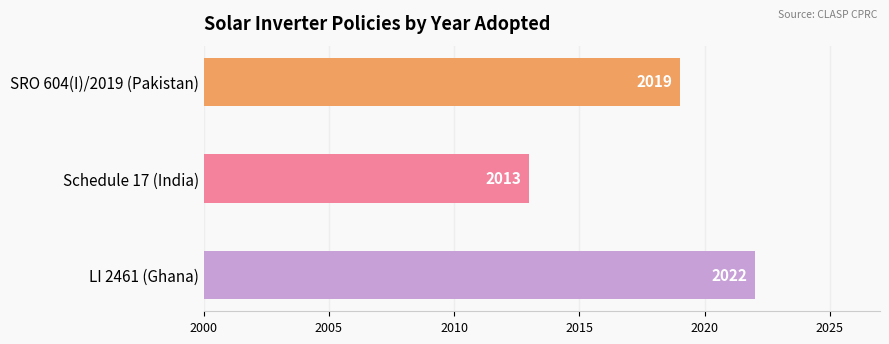

How many categories are shown in the chart?

3